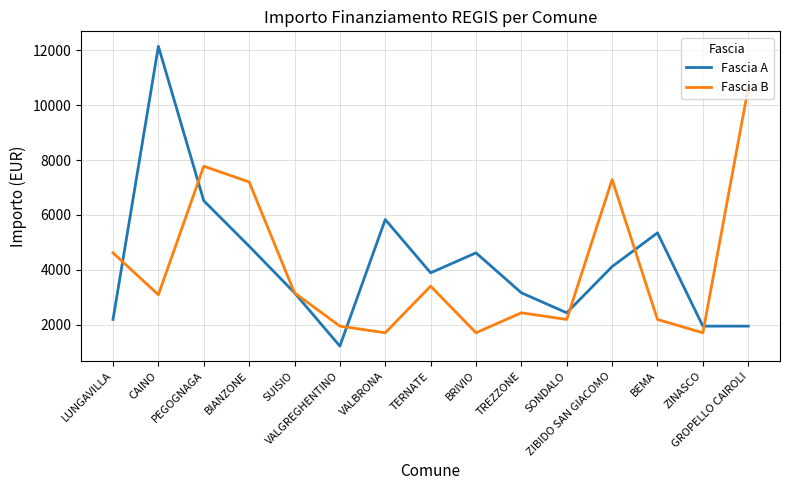

True or false: Fascia B has more than 0 points higher than both neighbors.

True